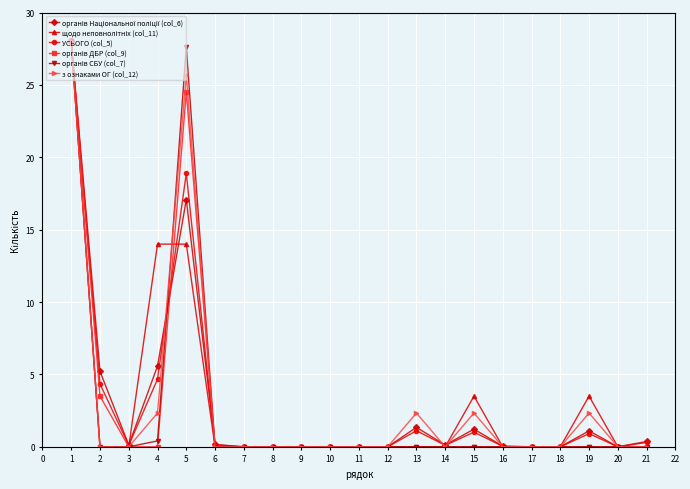

The value of з ознаками ОГ (col_12) at 16 is 10.2. True or false?

False